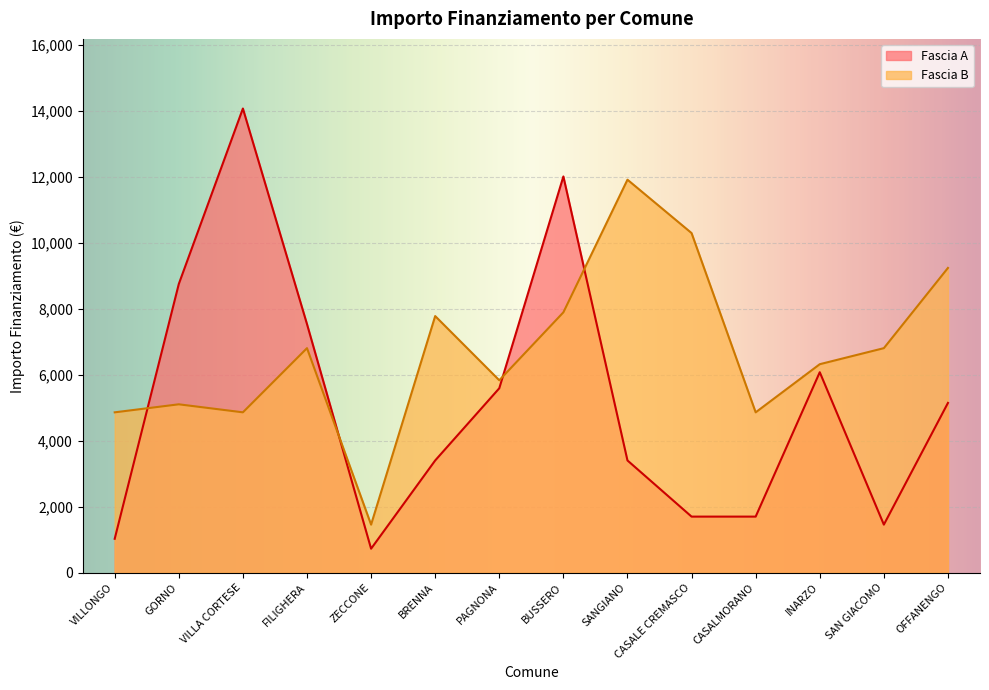

Rank the categories by Fascia B value from highest to lowest.

SANGIANO, CASALE CREMASCO, OFFANENGO, BUSSERO, BRENNA, FILIGHERA, SAN GIACOMO, INARZO, PAGNONA, GORNO, VILLONGO, VILLA CORTESE, CASALMORANO, ZECCONE